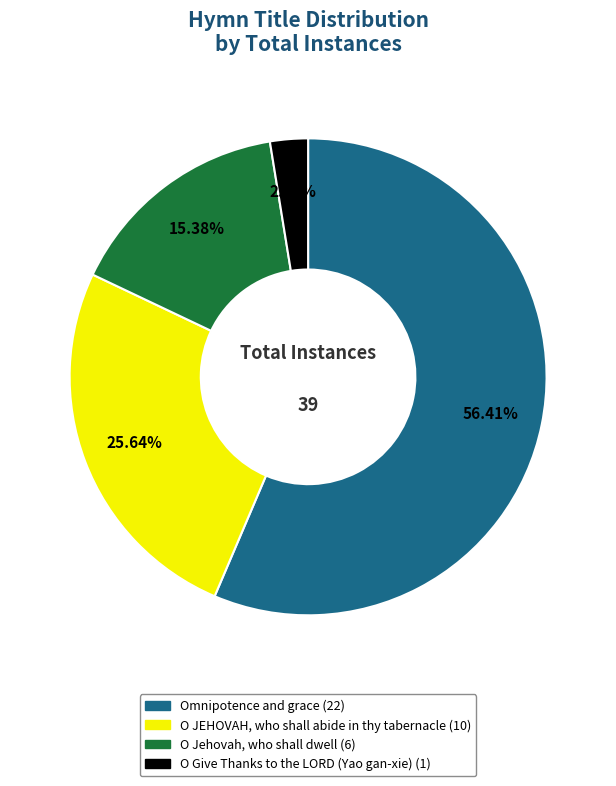

Is there any slice that represents more than half of the pie?

Yes